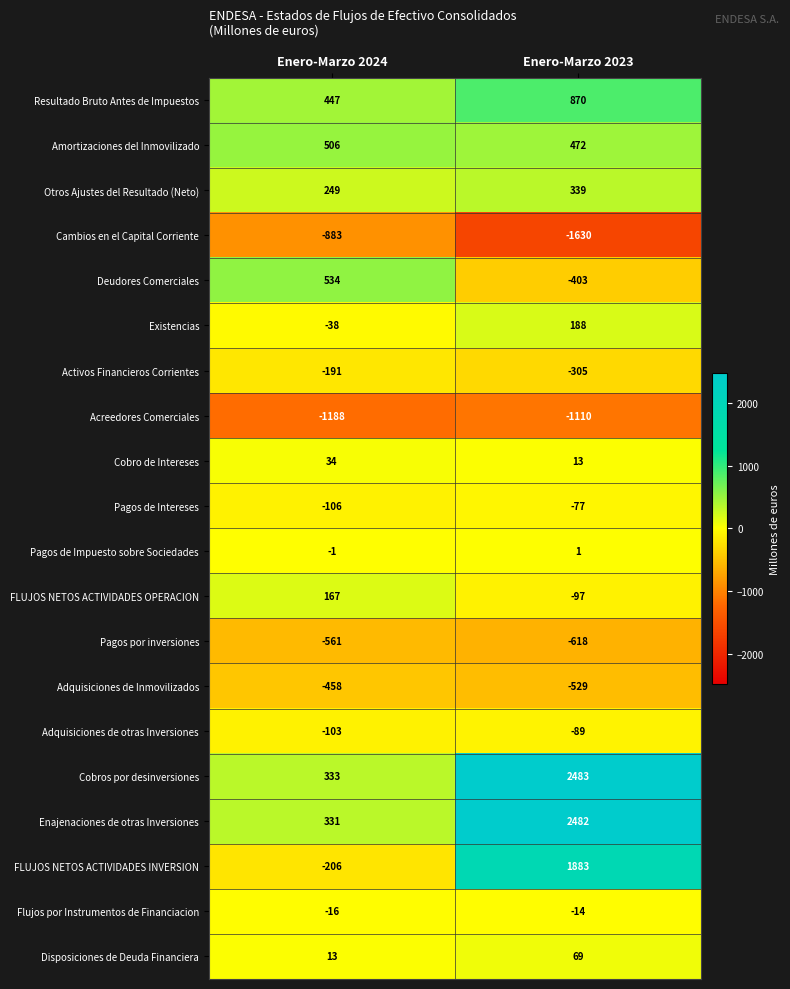

At which category is the sum across all series the highest?

Enero-Marzo 2023